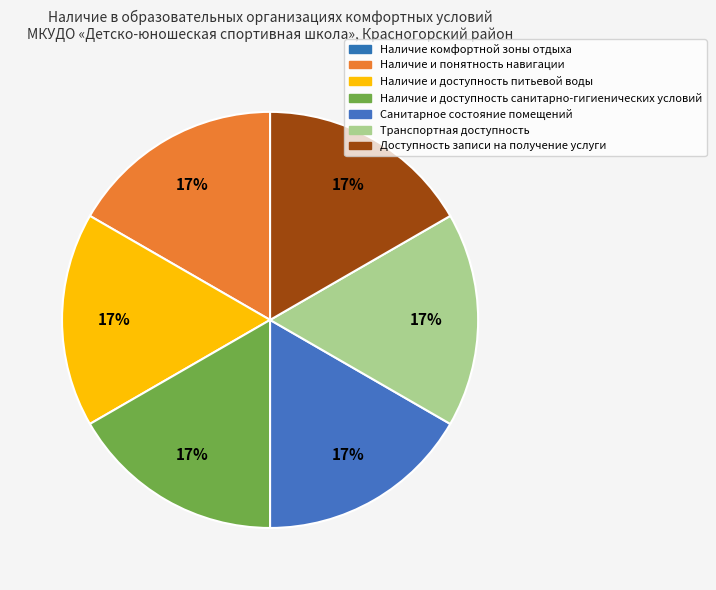

Is there a majority slice in this chart?

No